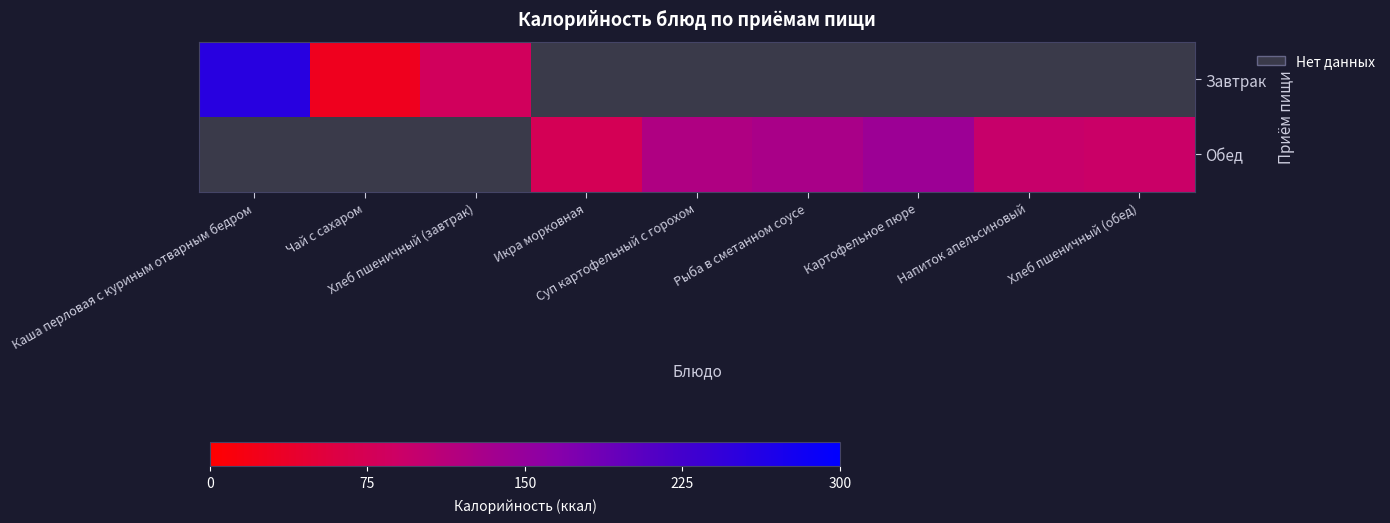

List the series in order of their overall mean, highest first.

Завтрак, Обед